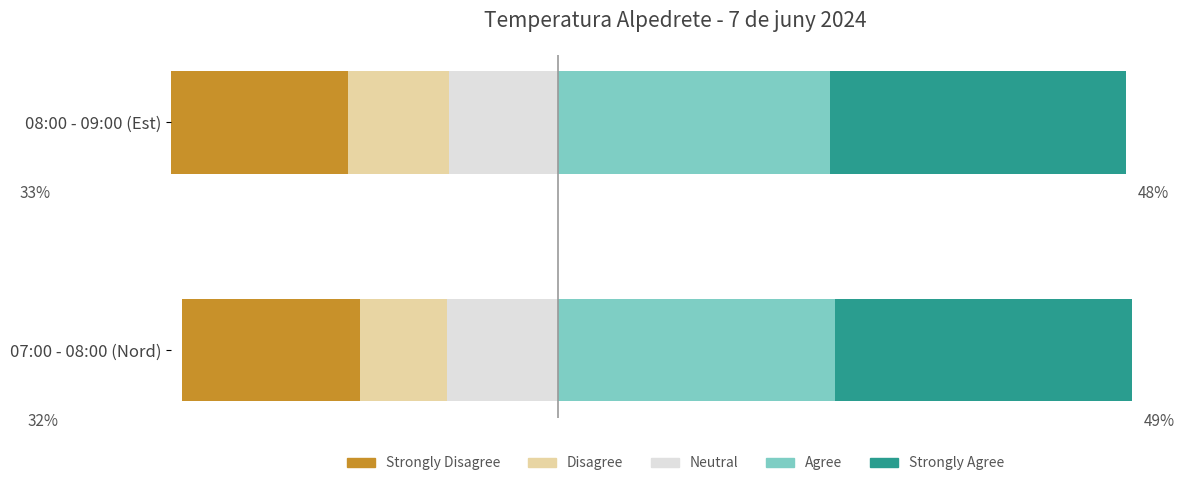

At how many categories does at least one series exceed 12?

2